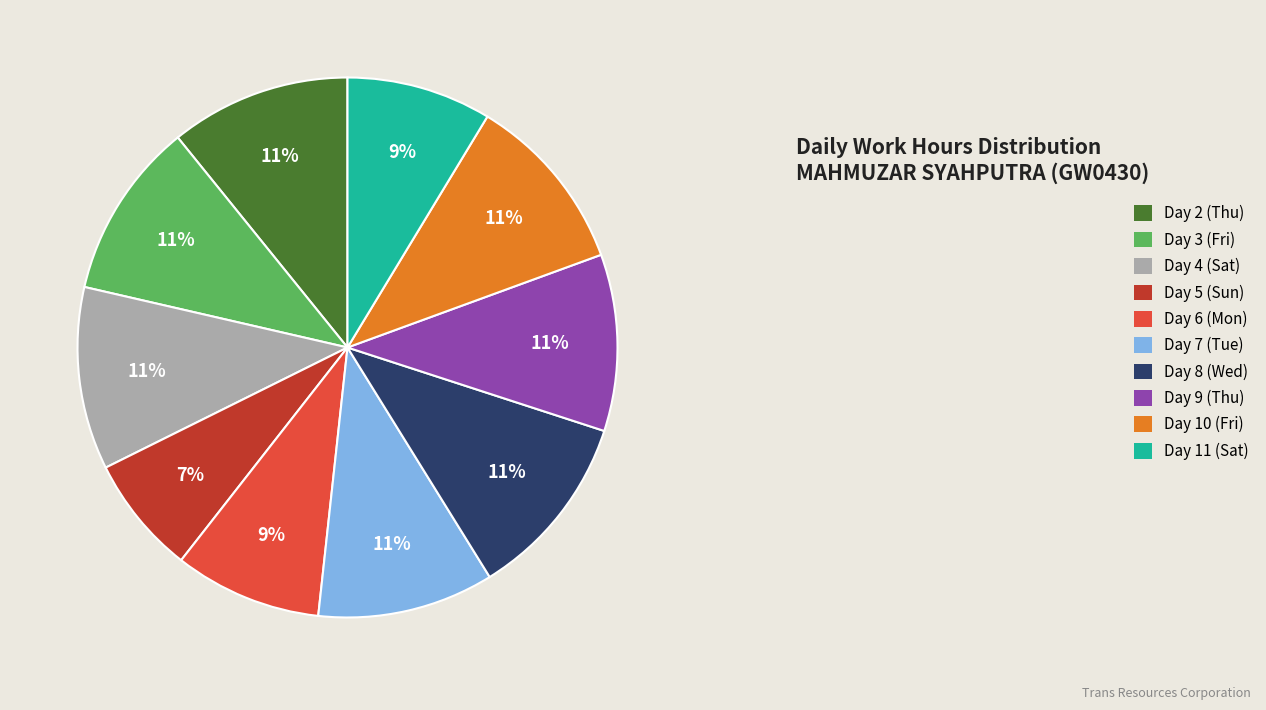

Does any single category account for the majority?

No